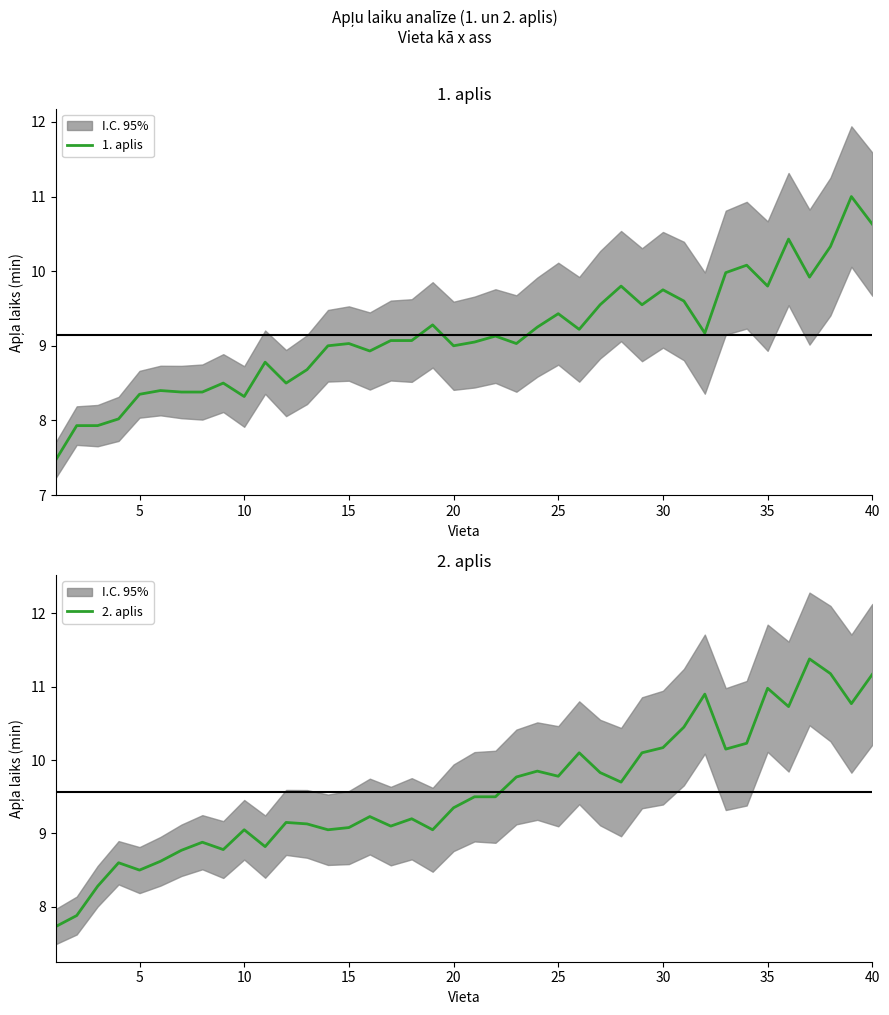

What is the sum of all 2. aplis values?

382.5